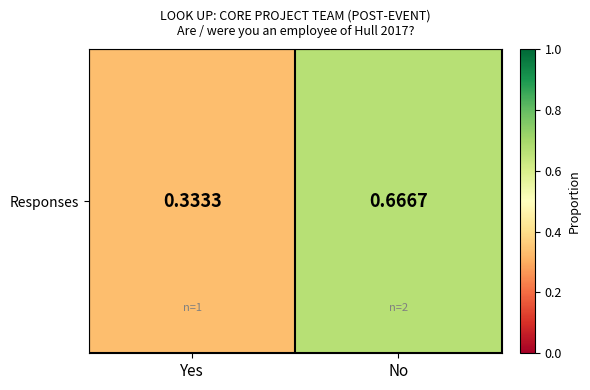

Is it true that the value at Yes is 0.3?

True